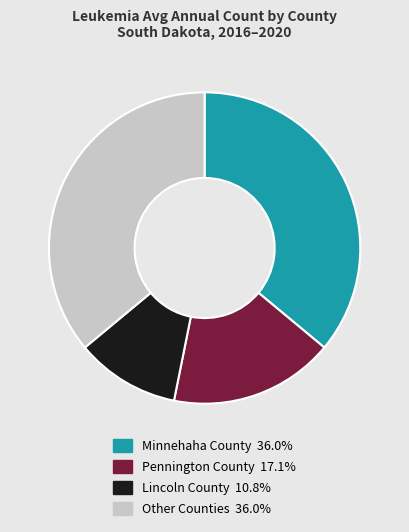

Is there any slice that represents more than half of the pie?

No